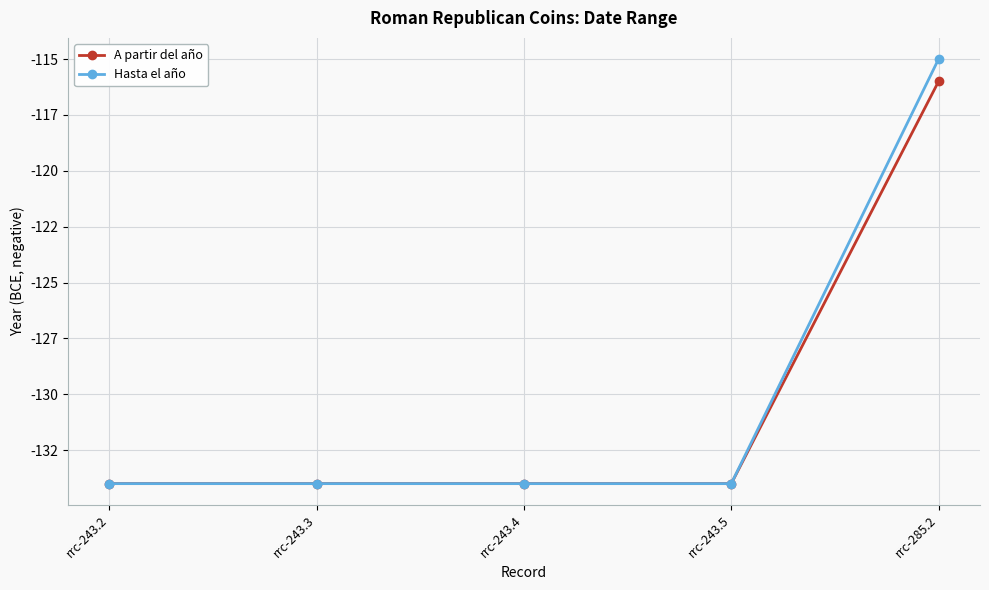

What position from the right is rrc-243.3?

4